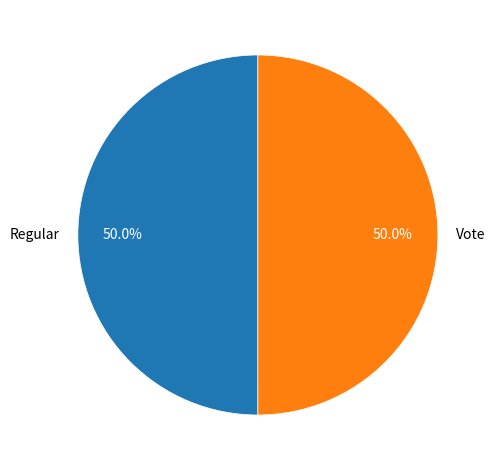

Count the number of slices in the pie.

2